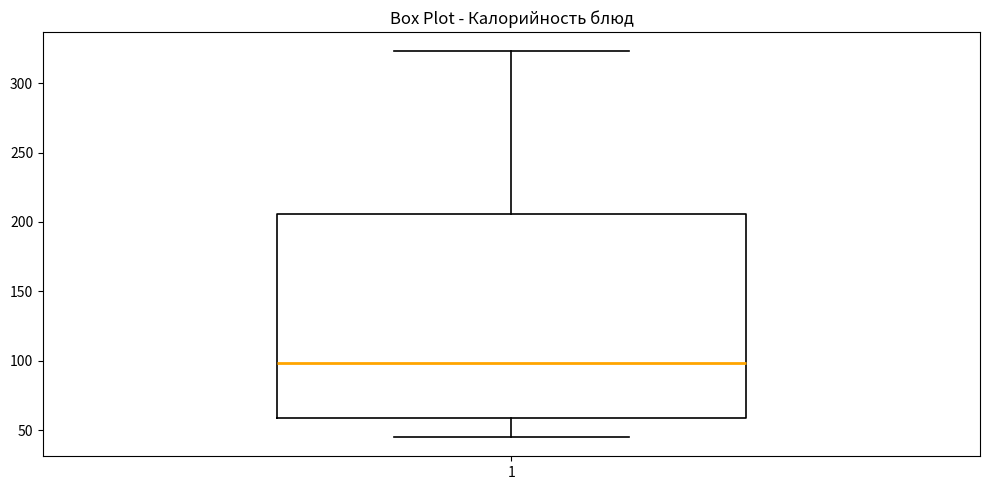

Read this box plot against the y-axis: the position of the median line, the range covered by the box, and the ends of both whiskers. The values are not printed on the chart, so give them approximately, as read against the axis.

median 100, box 60 to 205, whiskers 45 to 325